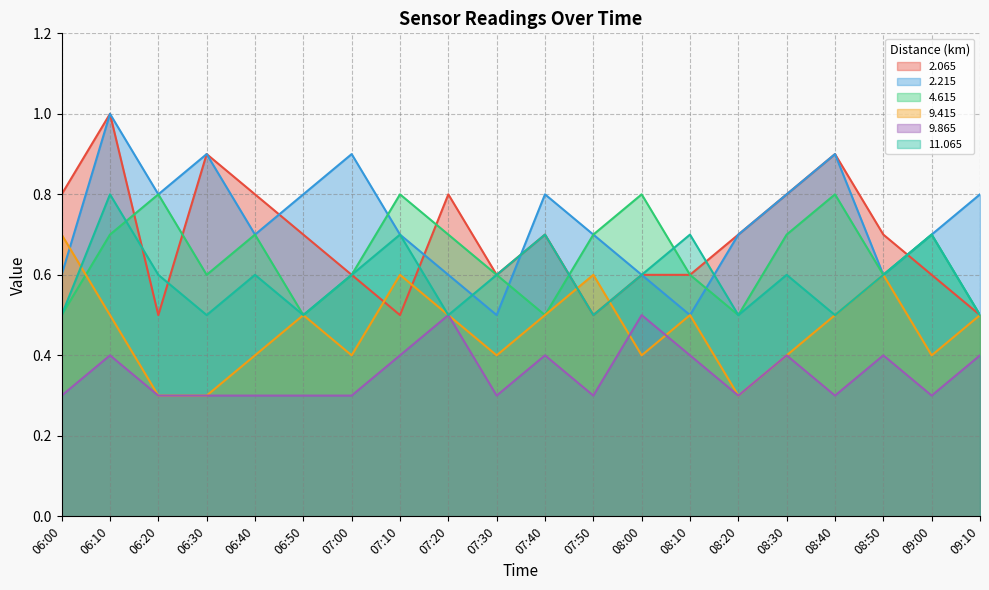

Which category has the lowest value across all series?

06:20